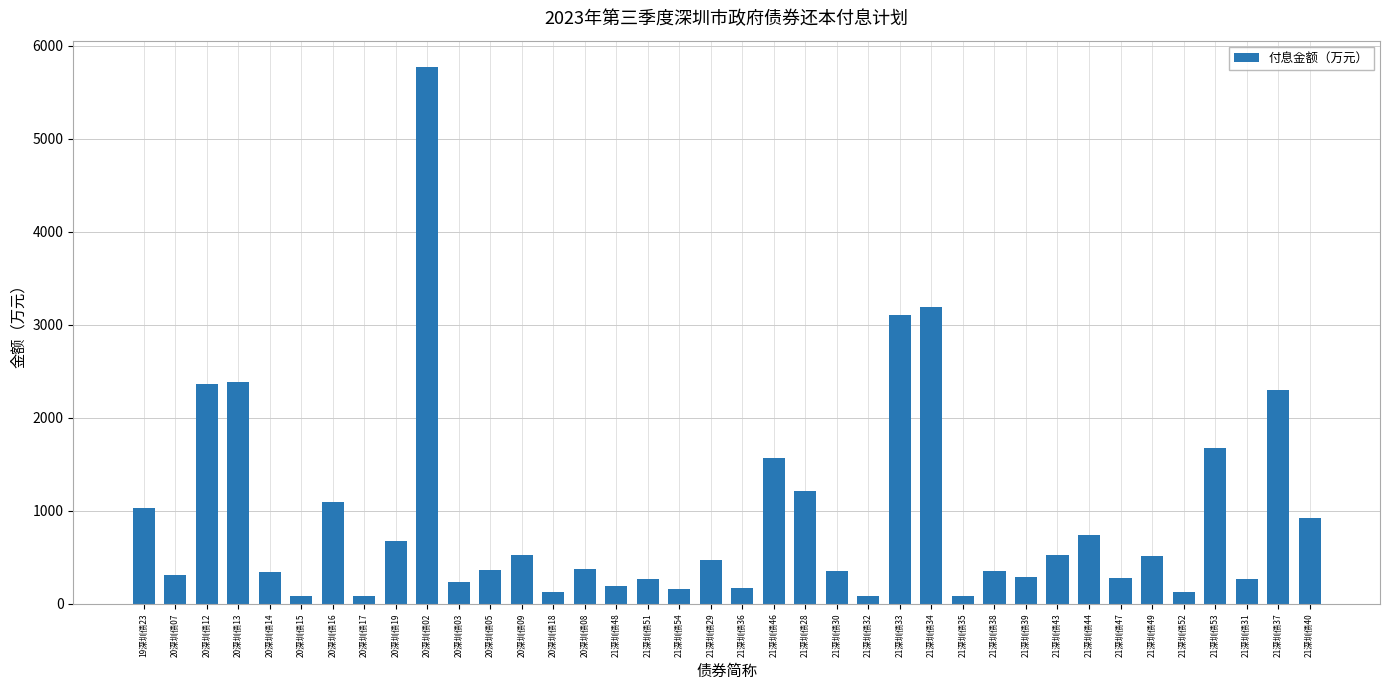

What is the sum of the values at 21深圳债54 and 21深圳债43?

682.5